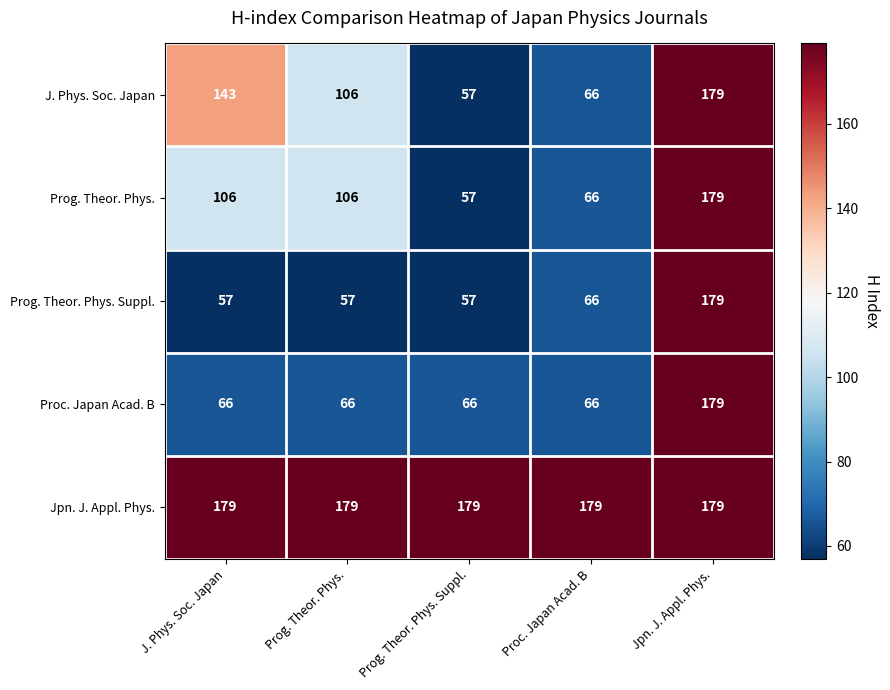

What is the spread (max minus min) of values at Proc. Japan Acad. B?

113